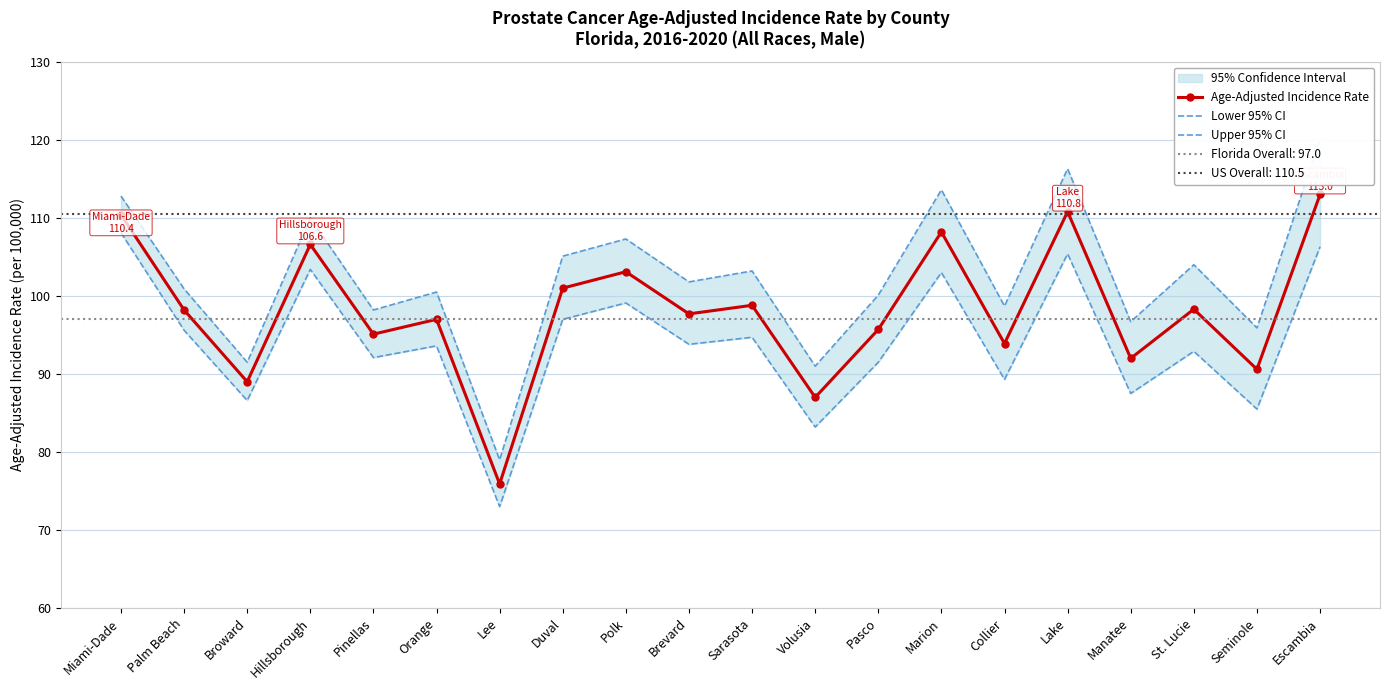

True or false: Age-Adjusted Incidence Rate has a value of 92.0 at Manatee.

True